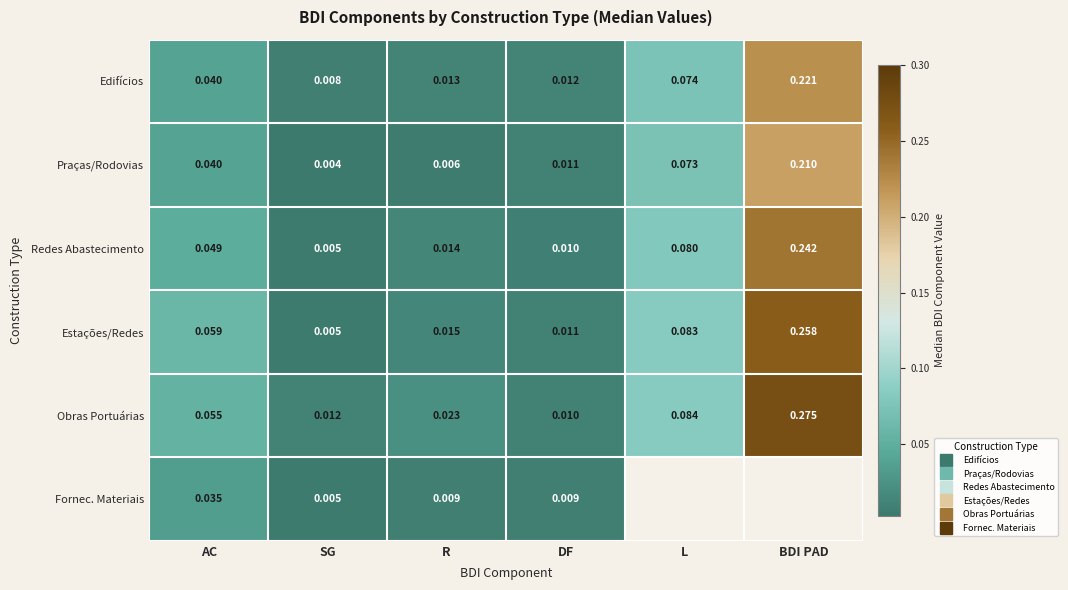

What is the sum of all Estações/Redes values?

0.4